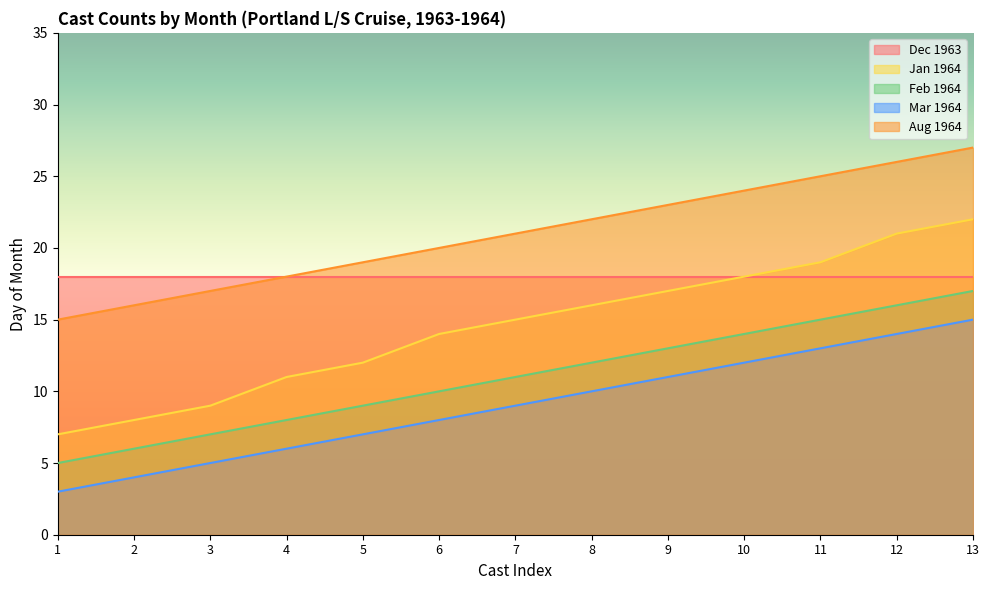

True or false: Mar 1964 has more than 2 points higher than both neighbors.

False